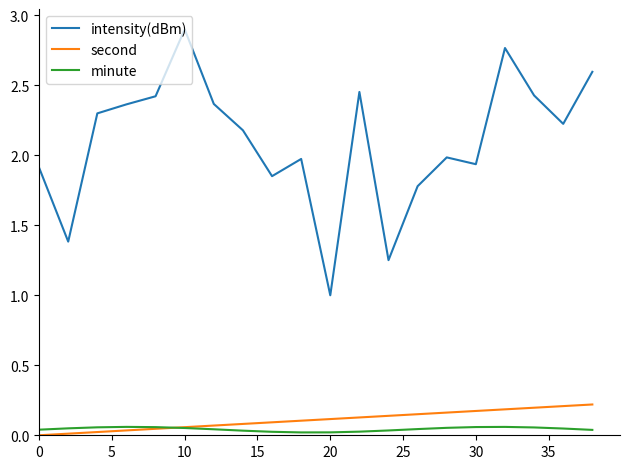

Rank the series by their maximum value, from highest to lowest.

intensity(dBm), second, minute